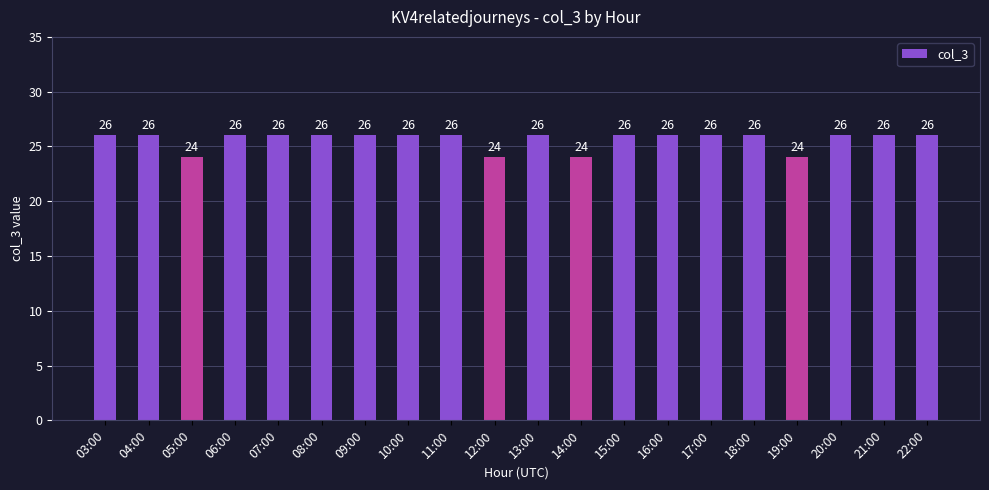

How many bars are there in total?

20